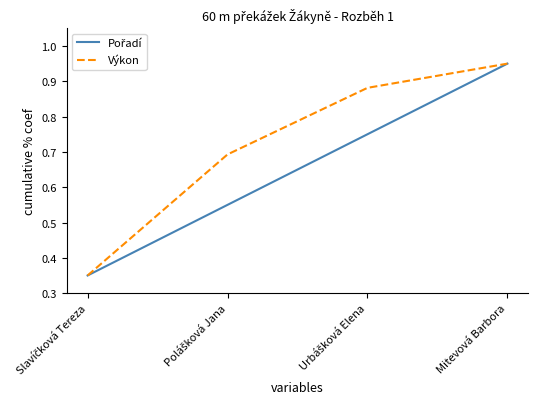

What position from the right is Mitevová Barbora?

1